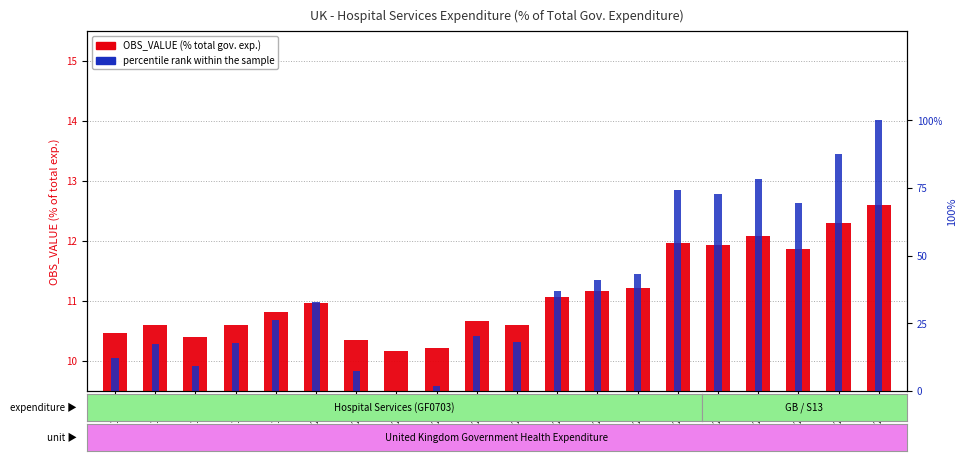

What are all the series names shown in the legend?

OBS_VALUE, percentile rank within the sample